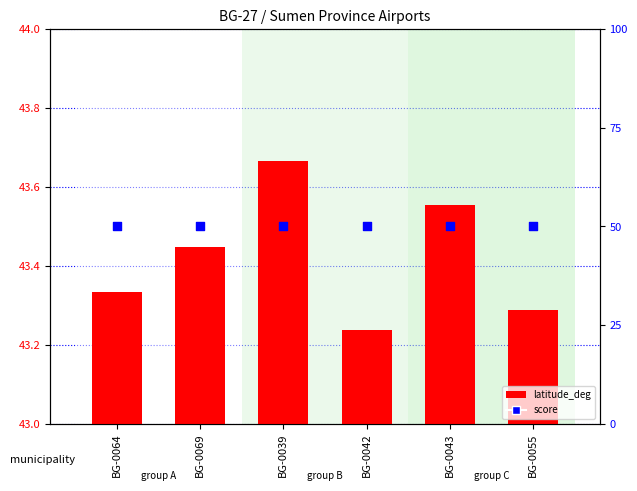

What is the total value across all series at BG-0039?

93.7